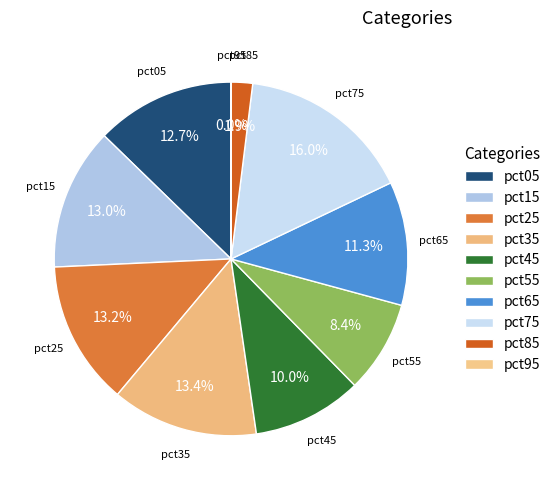

To the nearest percent, what is the difference between the largest and smallest slice percentages?

16%